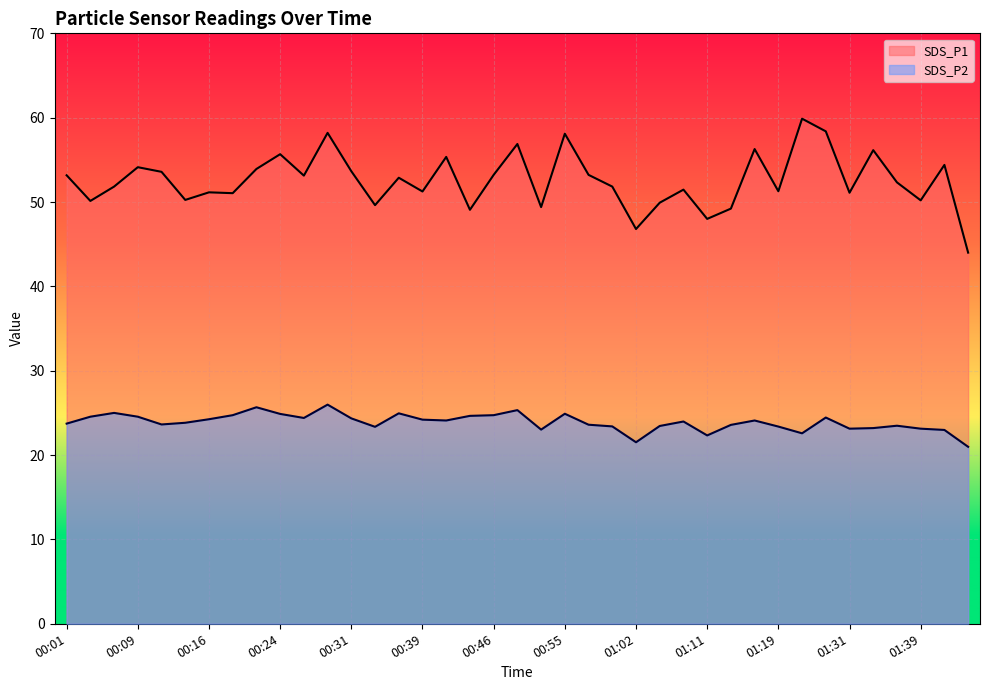

At which label is SDS_P1 closest to 51?

00:19